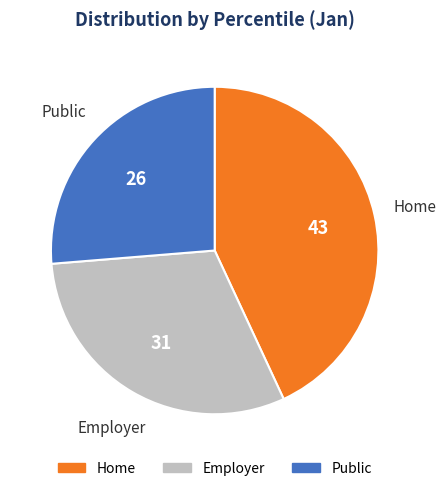

Is there a majority slice in this chart?

No